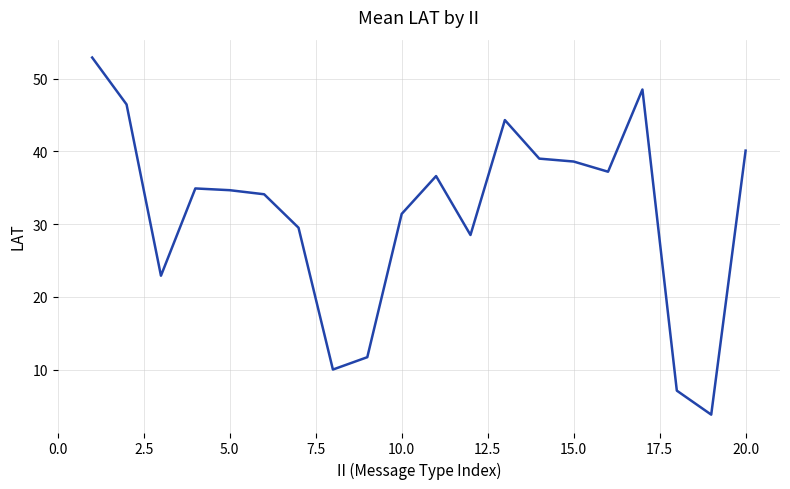

What is the difference between the second highest and minimum values?

44.7